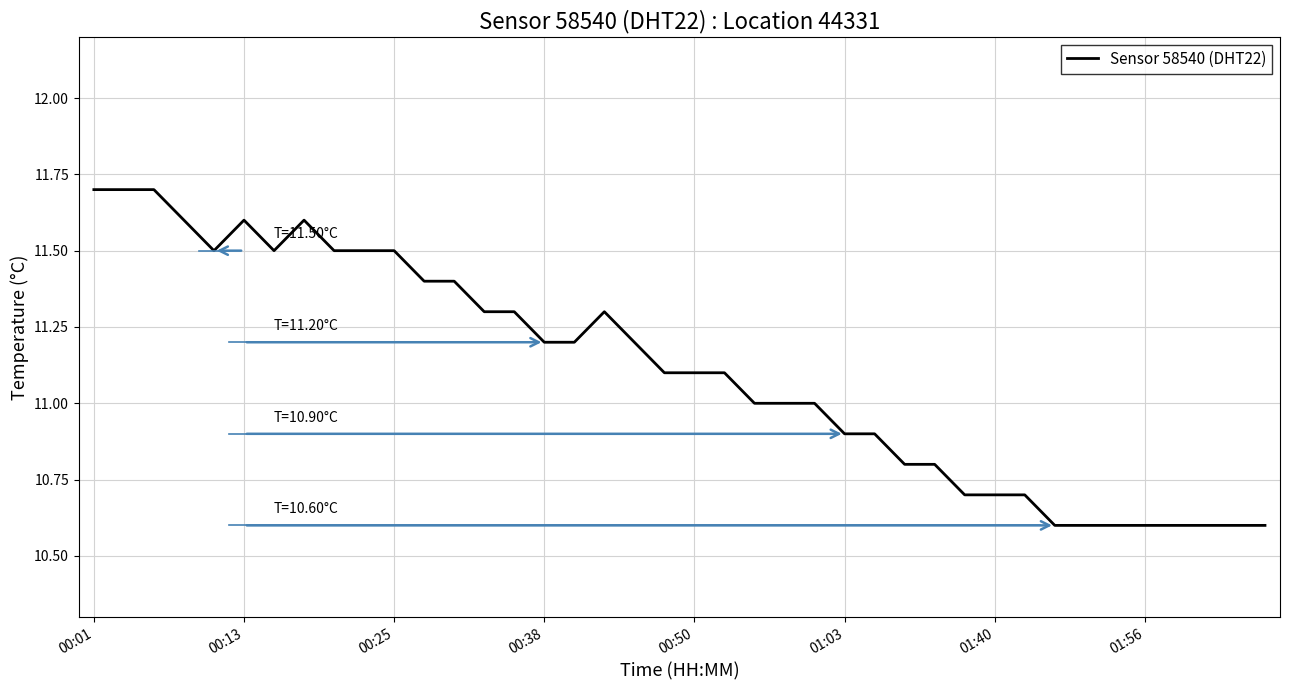

What is the maximum value shown in the chart?

11.7